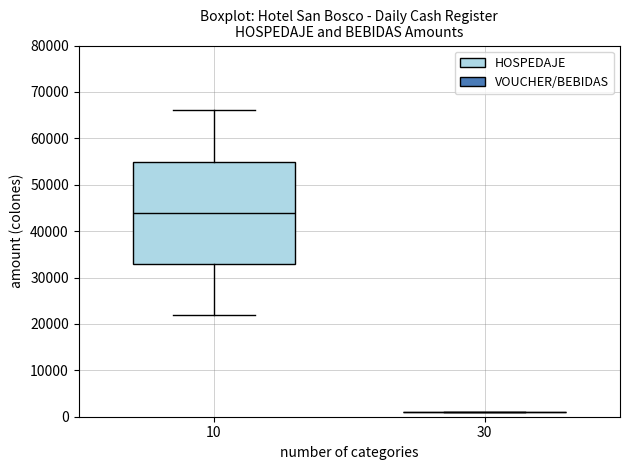

Reading left to right, read every box against the y-axis: the position of its median line, the range the box covers, and the ends of its whiskers. The values are not printed on the chart, so give them approximately, as read against the axis.

10: median 44000, box 33000 to 55000, whiskers 22000 to 66000
30: box collapsed to a line at 1000, whiskers 1000 to 1000